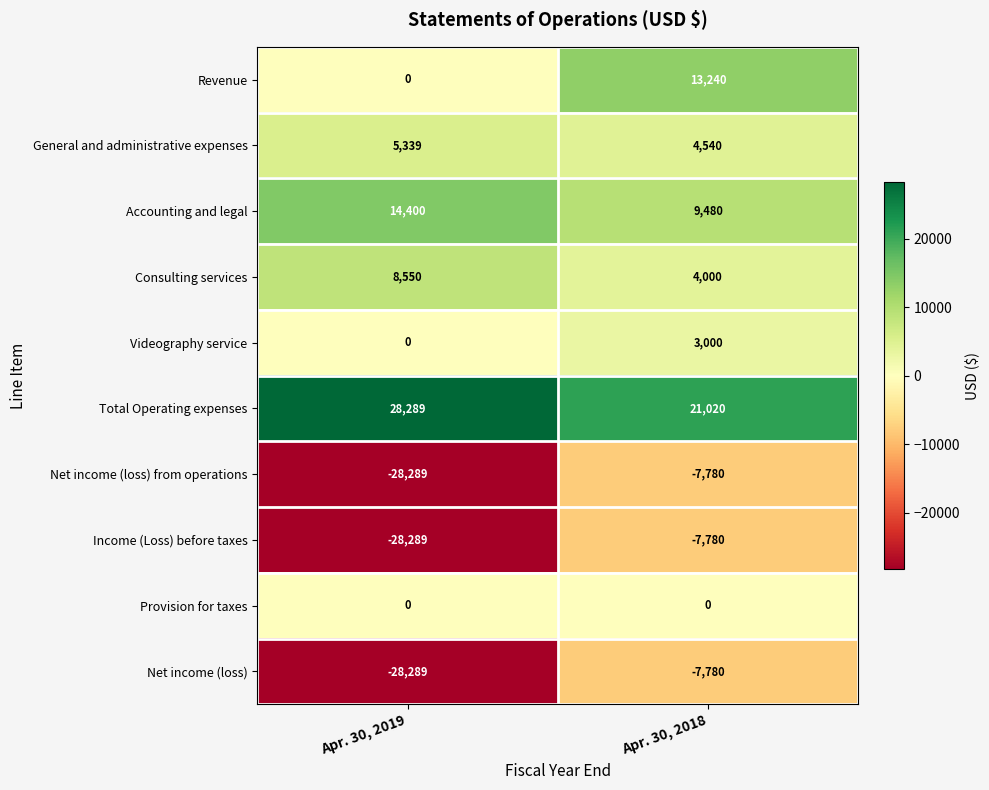

How many data points does each series have?

2